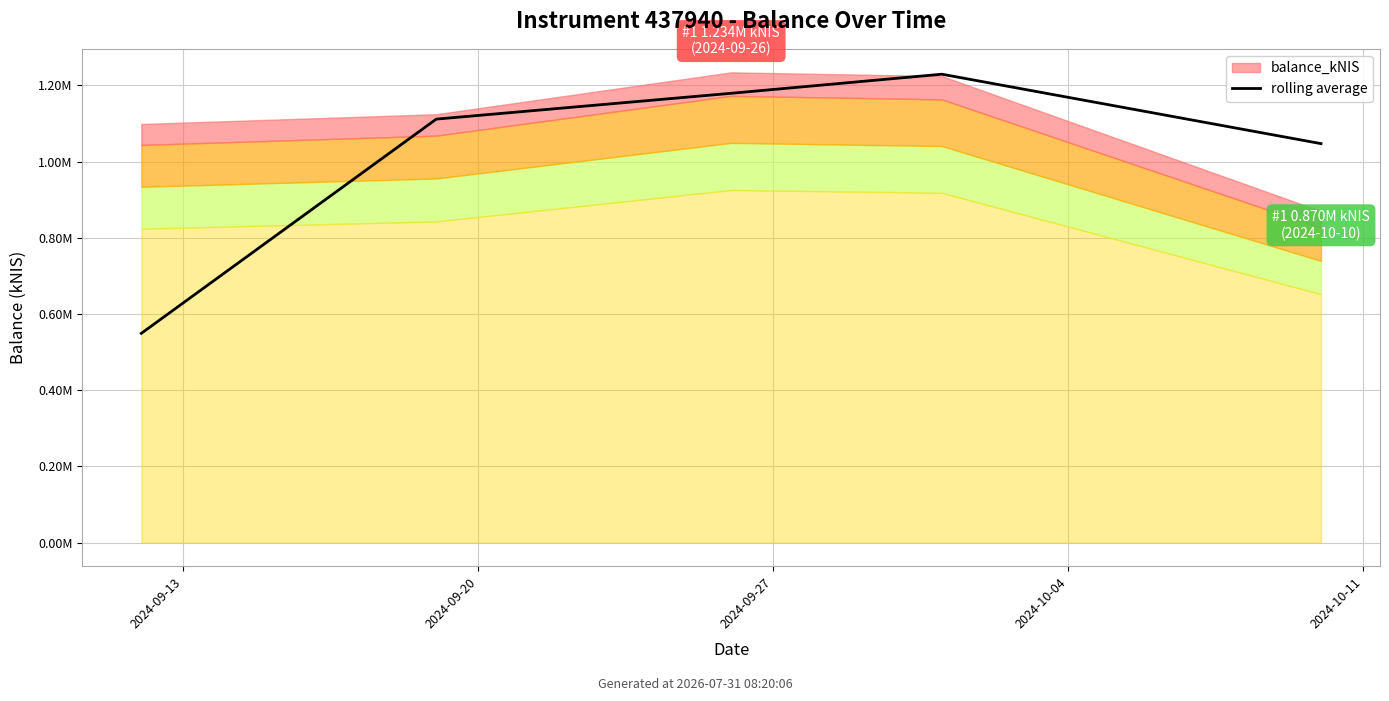

What is the label of the 4th point from the right?

2024-09-20